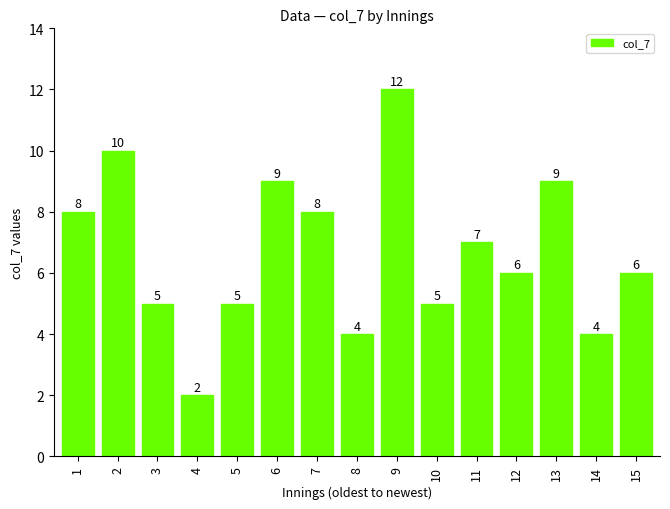

What is the minimum value shown in the chart?

2